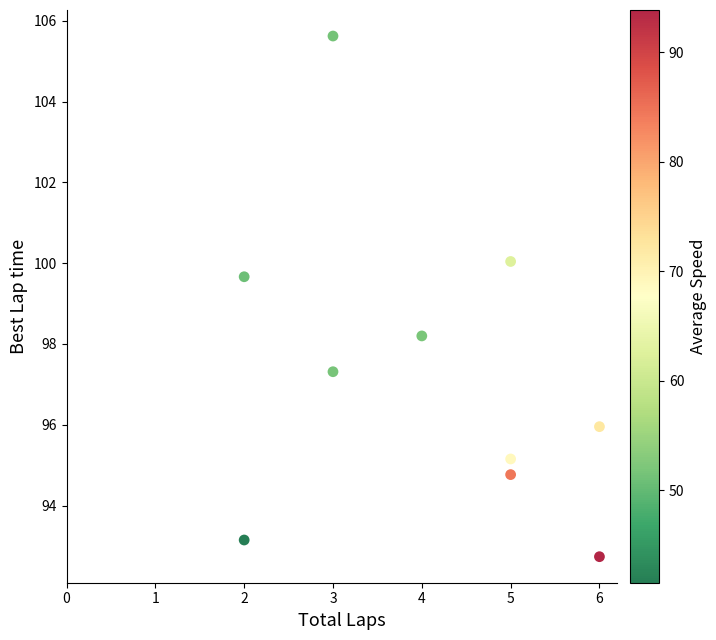

What is the average Y value?

97.3